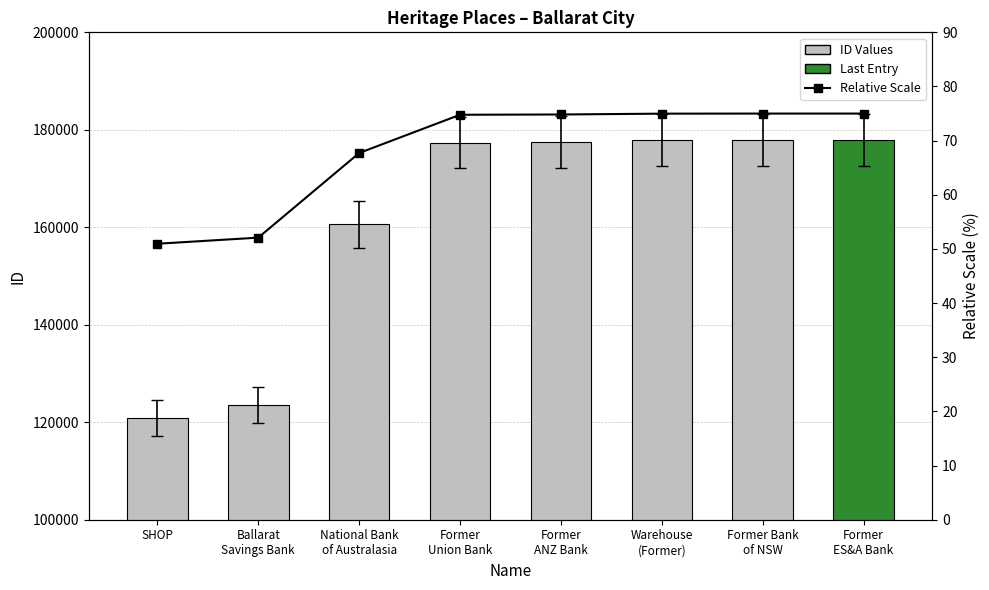

What is the label of the 3rd bar from the right?

Warehouse
(Former)